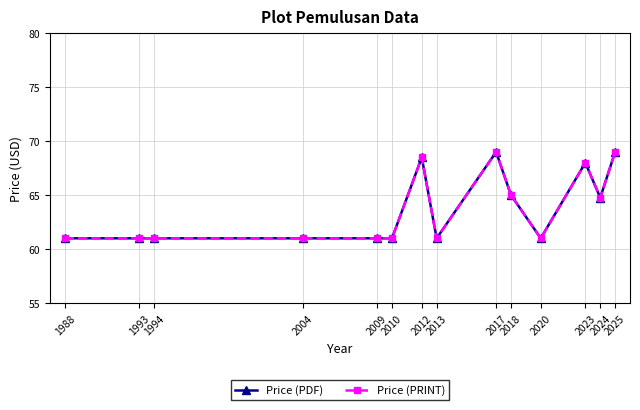

Is this an area chart (filled region under the line)?

No